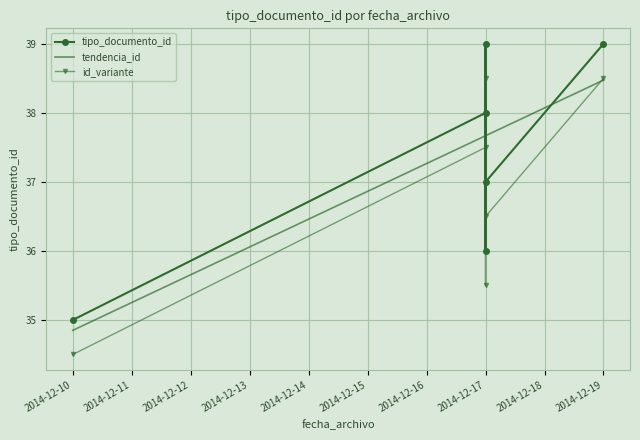

How many interior local peaks does the id_variante series have?

2